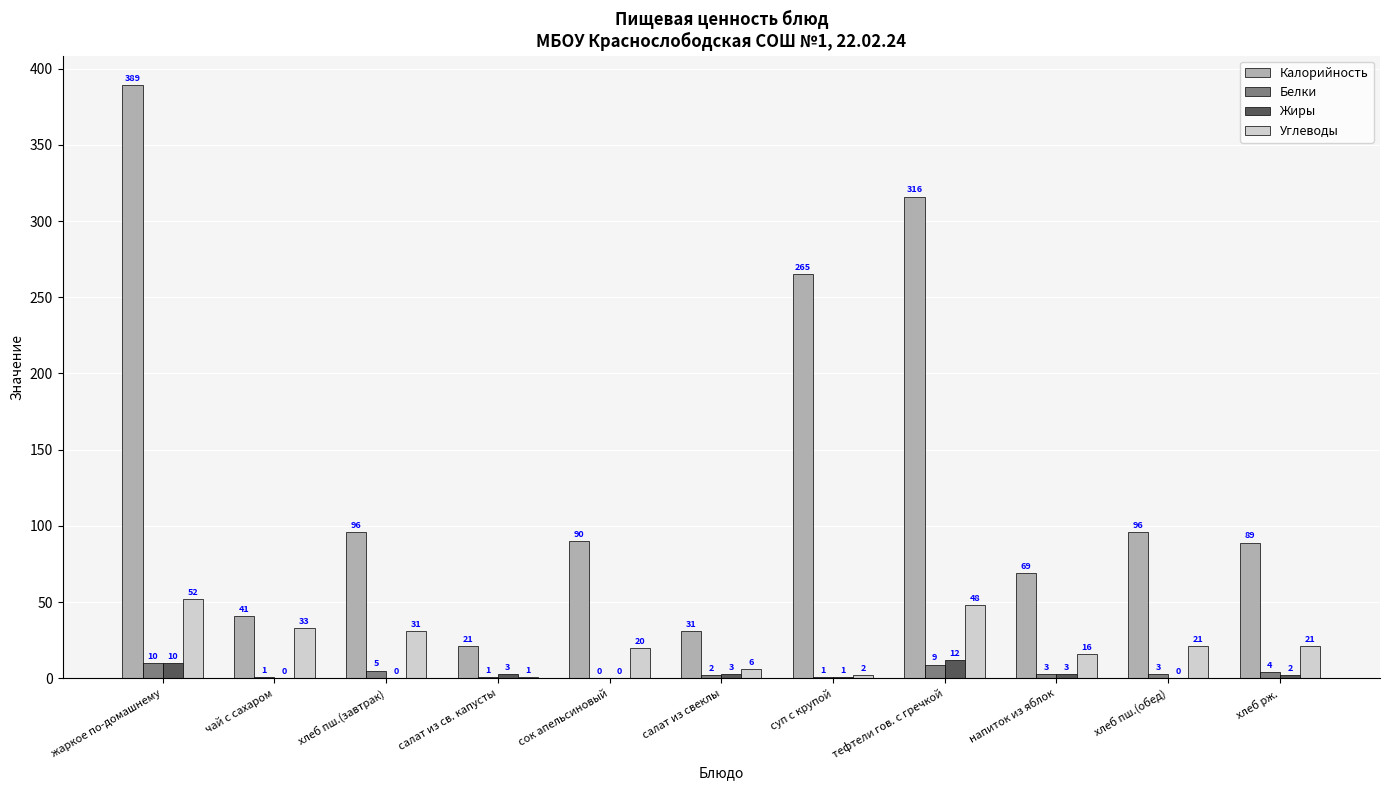

Reading right to left, extract all data points from this chart.

Калорийность: хлеб рж.=89	хлеб пш.(обед)=96	напиток из яблок=69	тефтели гов. с гречкой=316	суп с крупой=265	салат из свеклы=31	сок апельсиновый=90	салат из св. капусты=21	хлеб пш.(завтрак)=96	чай с сахаром=41	жаркое по-домашнему=389
Белки: хлеб рж.=4	хлеб пш.(обед)=3	напиток из яблок=3	тефтели гов. с гречкой=9	суп с крупой=1	салат из свеклы=2	сок апельсиновый=0	салат из св. капусты=1	хлеб пш.(завтрак)=5	чай с сахаром=1	жаркое по-домашнему=10
Жиры: хлеб рж.=2	хлеб пш.(обед)=0	напиток из яблок=3	тефтели гов. с гречкой=12	суп с крупой=1	салат из свеклы=3	сок апельсиновый=0	салат из св. капусты=3	хлеб пш.(завтрак)=0	чай с сахаром=0	жаркое по-домашнему=10
Углеводы: хлеб рж.=21	хлеб пш.(обед)=21	напиток из яблок=16	тефтели гов. с гречкой=48	суп с крупой=2	салат из свеклы=6	сок апельсиновый=20	салат из св. капусты=1	хлеб пш.(завтрак)=31	чай с сахаром=33	жаркое по-домашнему=52